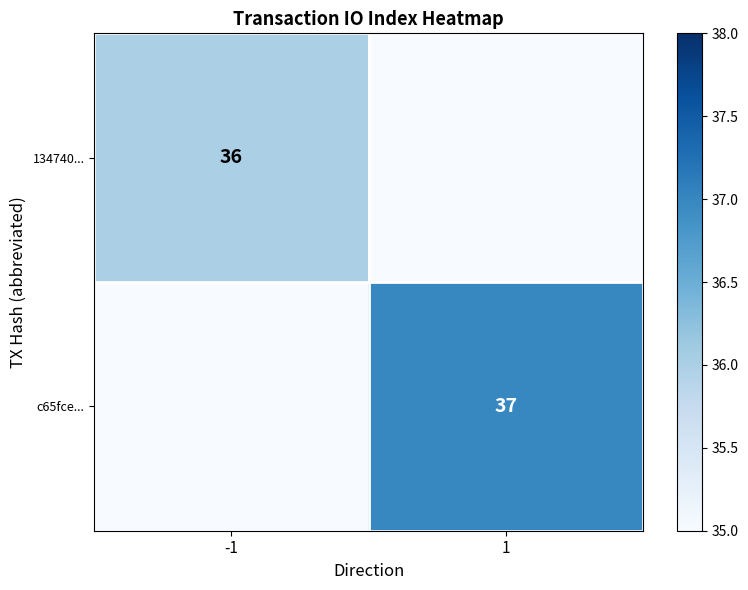

Is the value of 134740... at -1 greater than the value of c65fce... at 1?

No